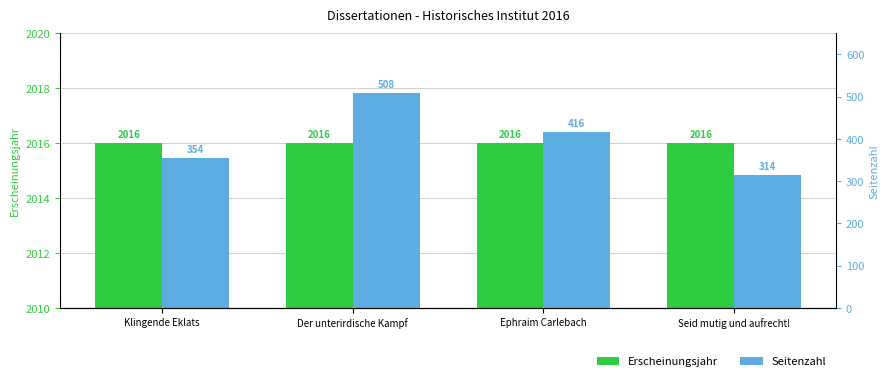

List the labels in order of Seitenzahl value, largest first.

Der unterirdische Kampf, Ephraim Carlebach, Klingende Eklats, Seid mutig und aufrecht!